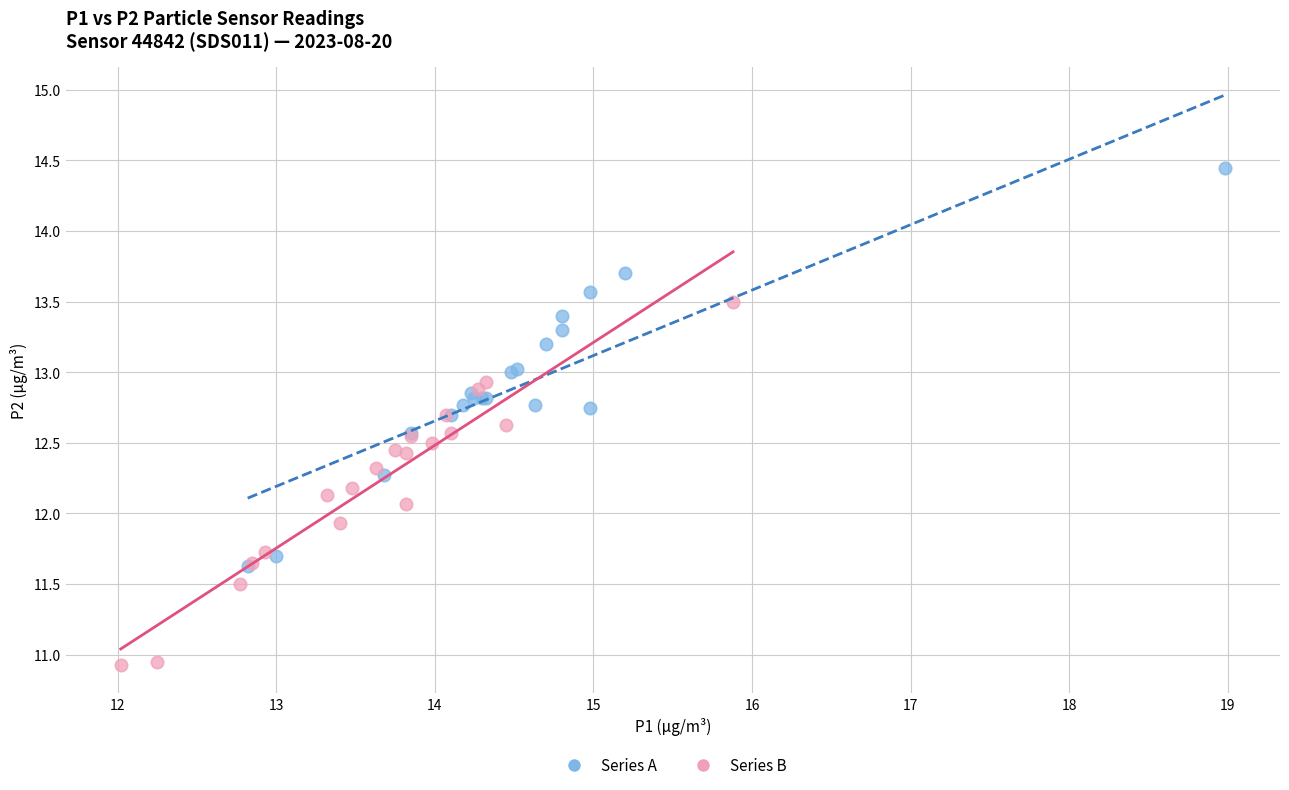

Which series contains the lowest Y value?

Series B